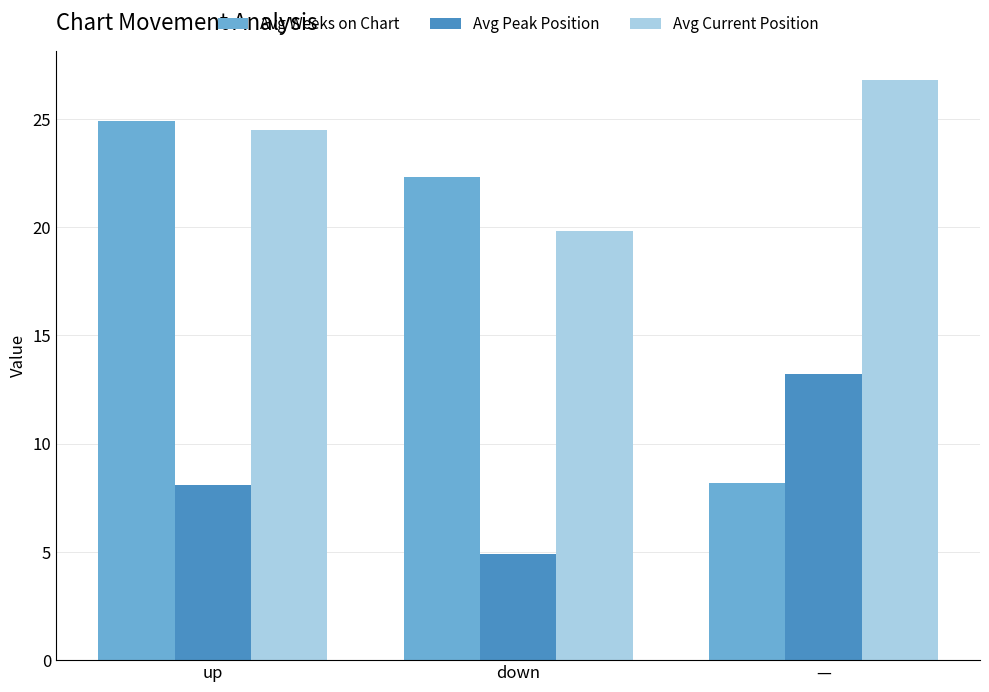

The value of Avg Weeks on Chart at — is 12.5. True or false?

False